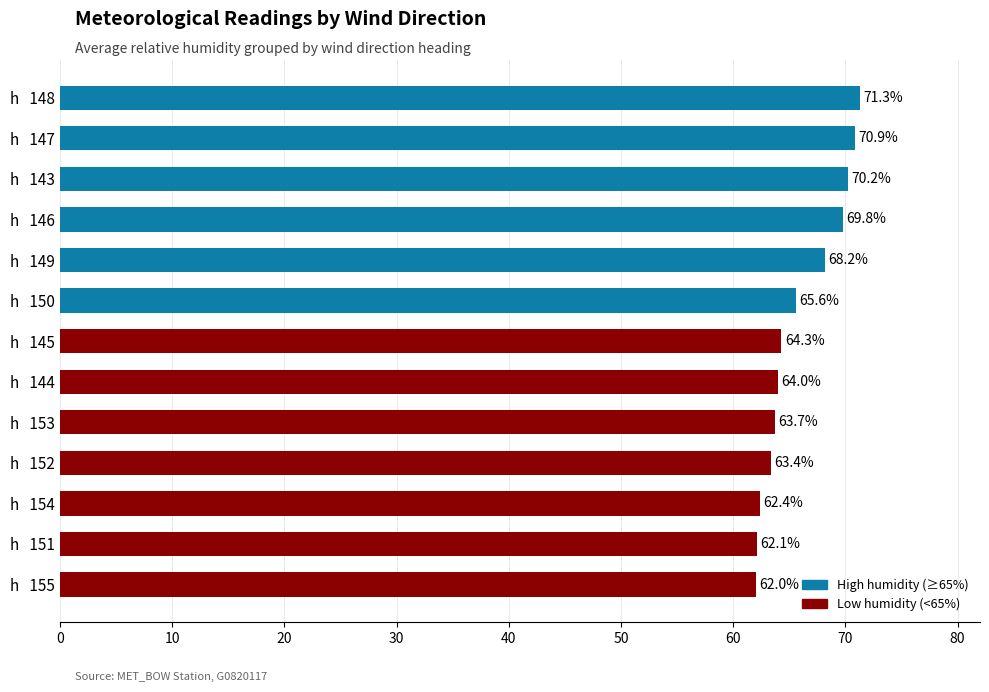

Reading top to bottom, transcribe all the data shown in this chart.

h   148=71.3	h   147=70.9	h   143=70.2	h   146=69.8	h   149=68.2	h   150=65.6	h   145=64.3	h   144=64.0	h   153=63.7	h   152=63.4	h   154=62.4	h   151=62.1	h   155=62.0